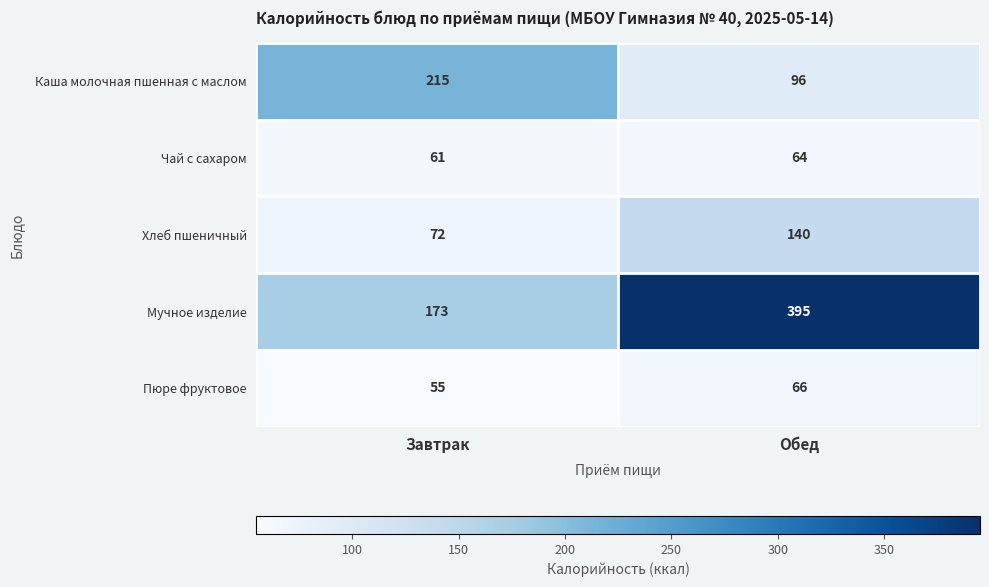

How many data points does each series have?

2